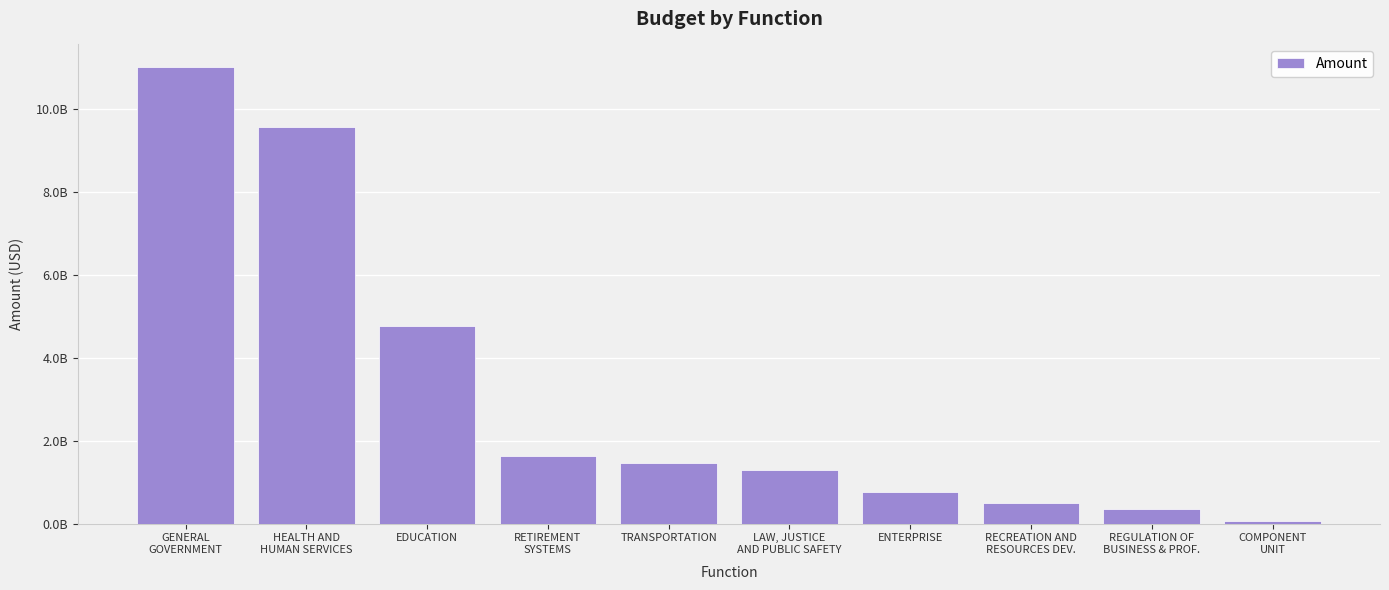

Is it true that the value at RECREATION AND
RESOURCES DEV. is 502138843.3?

True